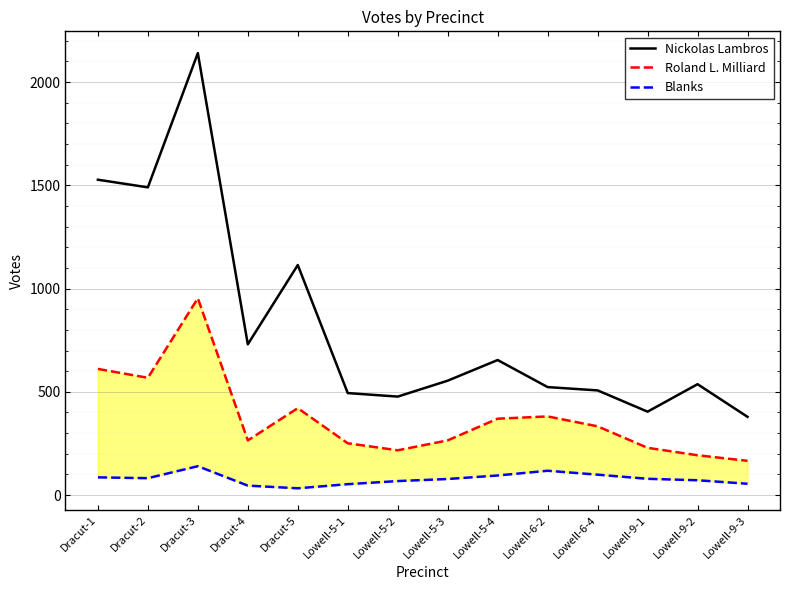

Which series changed the most between Dracut-1 and Dracut-5?

Nickolas Lambros